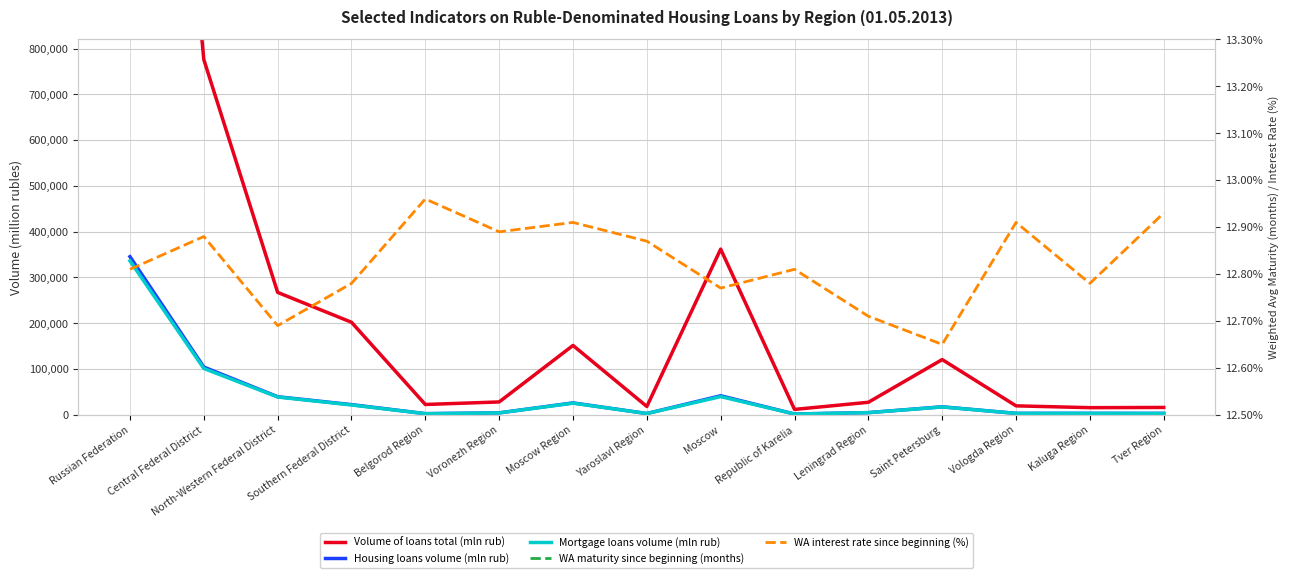

Rank the series at Saint Petersburg from lowest to highest value.

WA interest rate since beginning (%), WA maturity since beginning (months), Mortgage loans volume (mln rub), Housing loans volume (mln rub), Volume of loans total (mln rub)